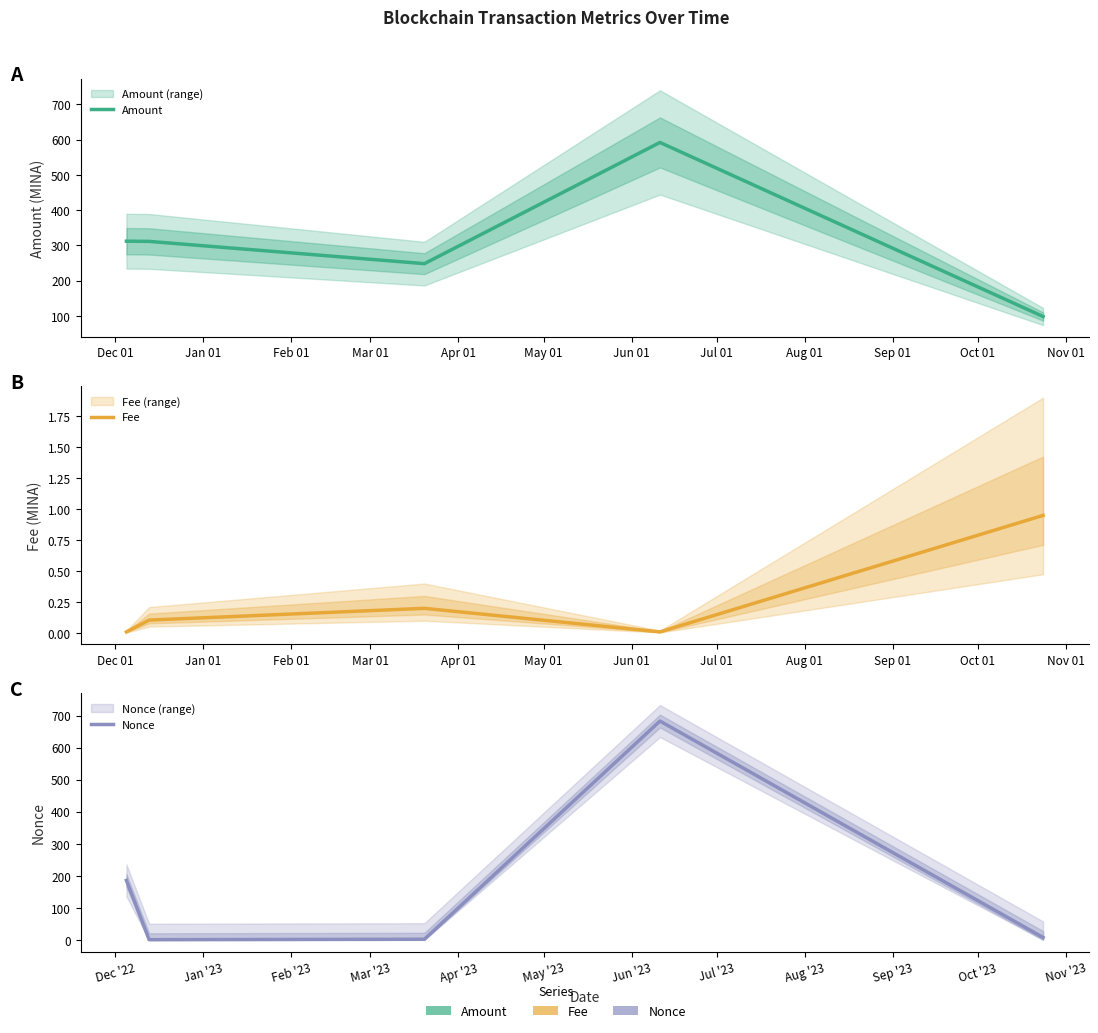

True or false: Nonce and Fee intersect in this chart.

False